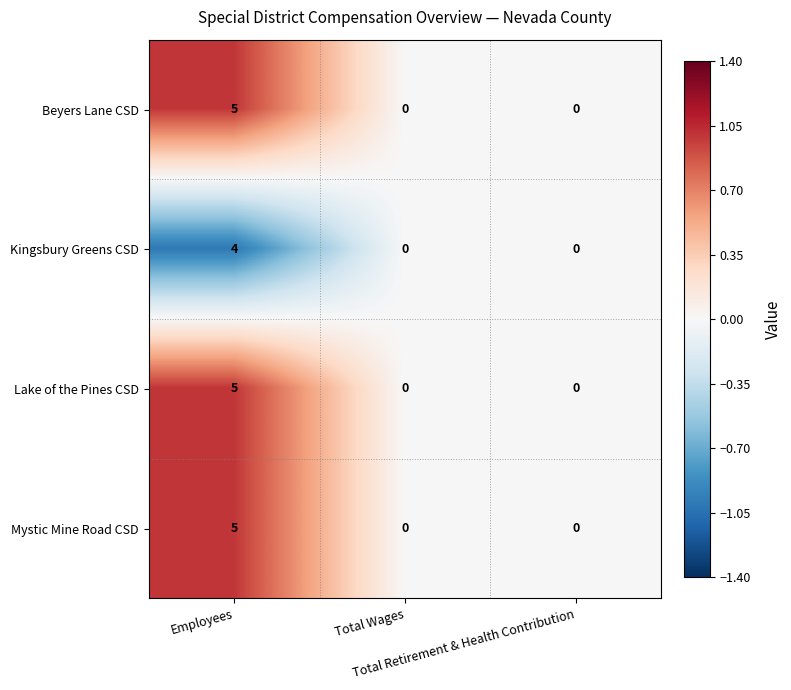

At which category does the chart reach its peak across all series?

Employees